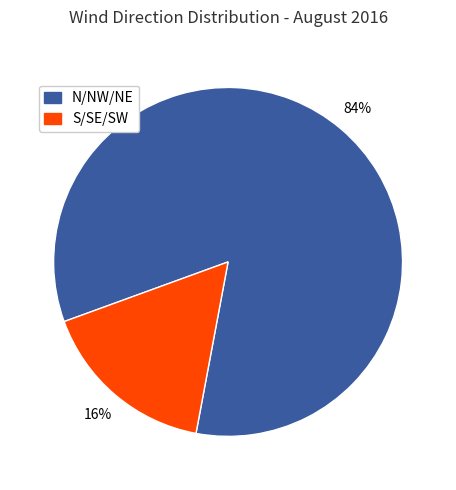

How many slices are in this pie chart?

2